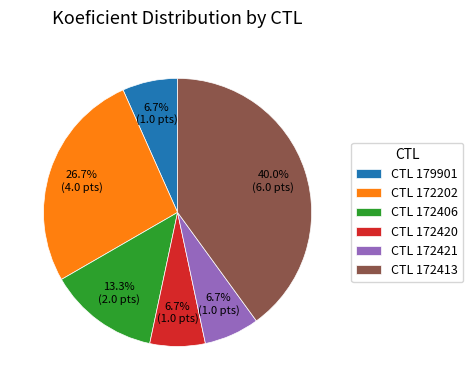

Is CTL 172406 the majority of the pie?

No